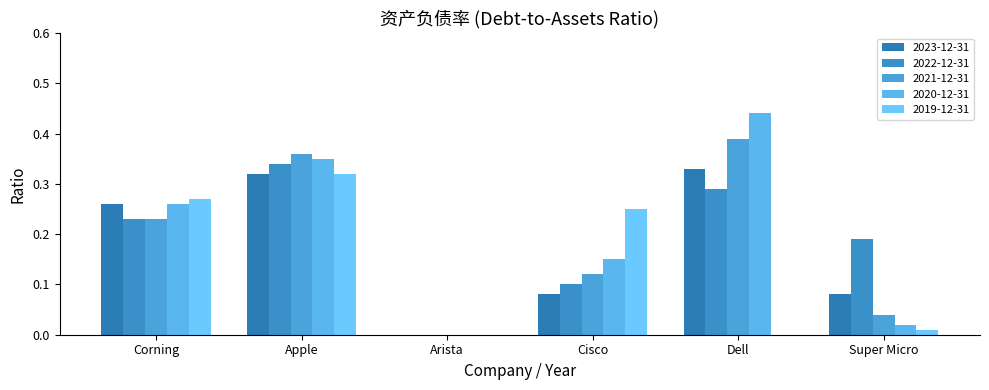

Does the chart contain stacked bars?

No